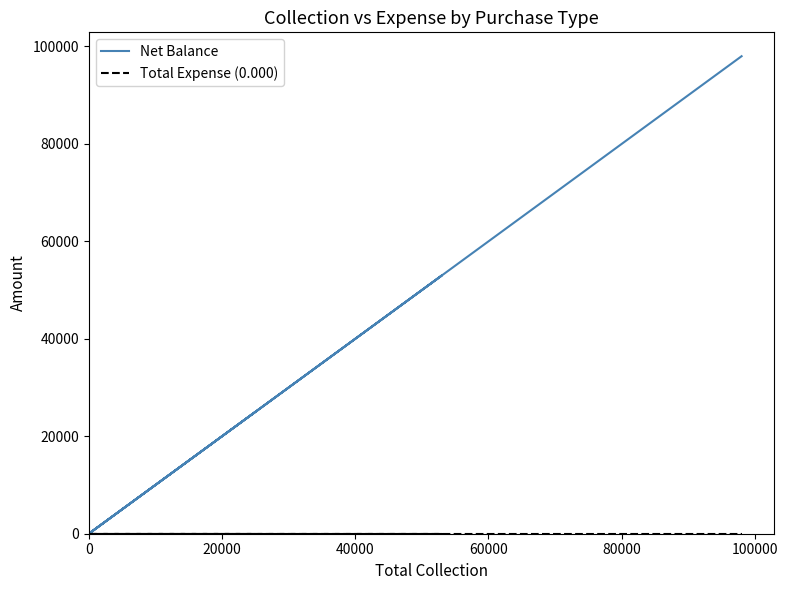

List the series in order of their overall mean, highest first.

Net Balance, Total Expense (0.000)